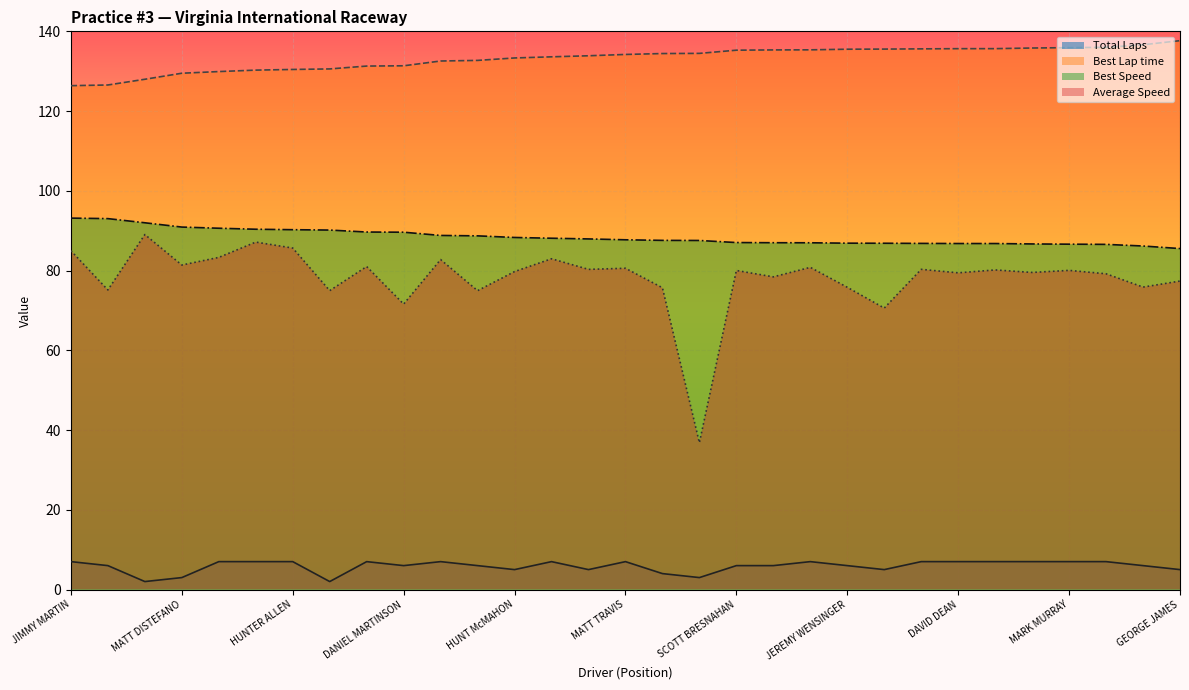

True or false: Total Laps and Average Speed cross at least once.

False